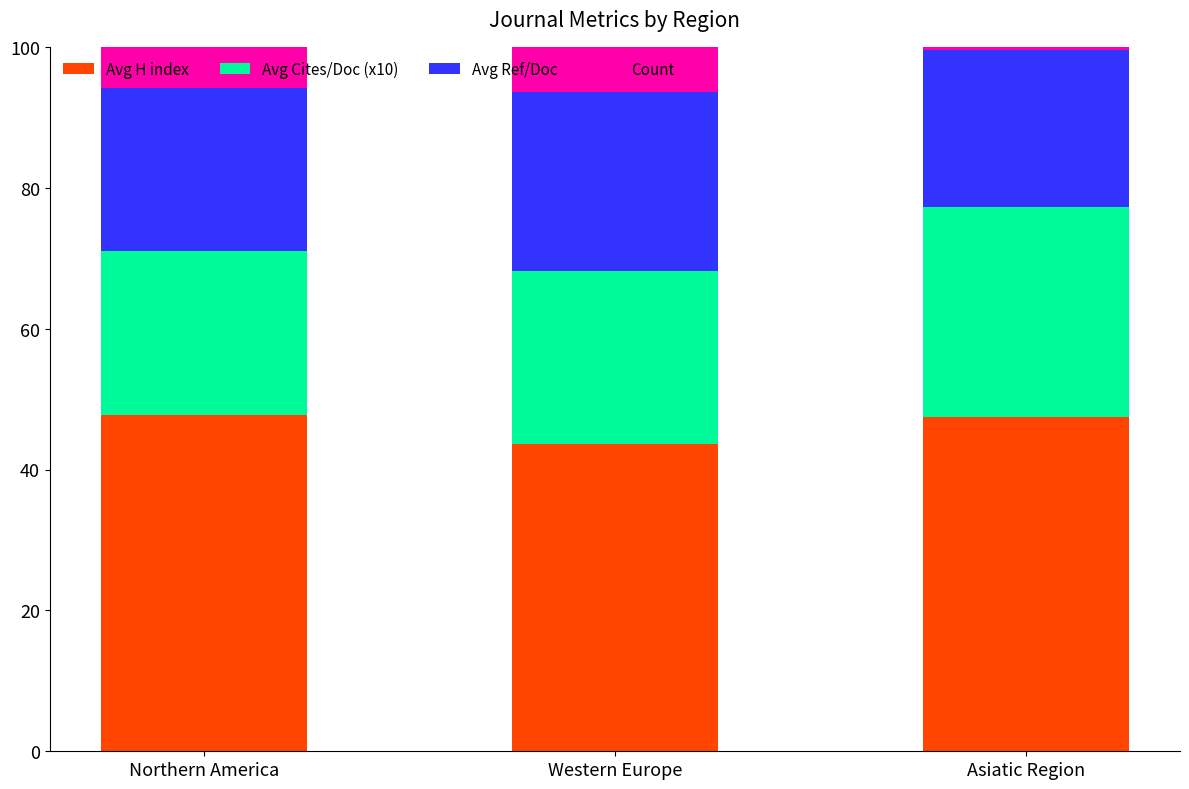

Is it true that Avg H index equals 27.4 at Northern America?

False